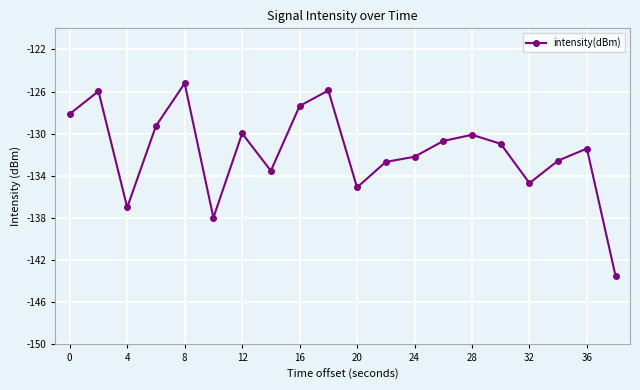

Count the number of categories in the chart.

20